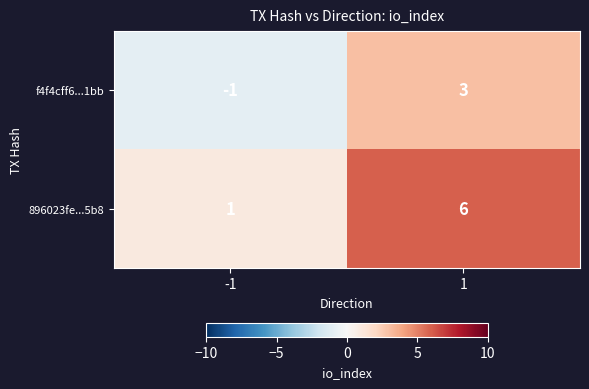

How many negative values does the f4f4cff6...1bb series have?

1